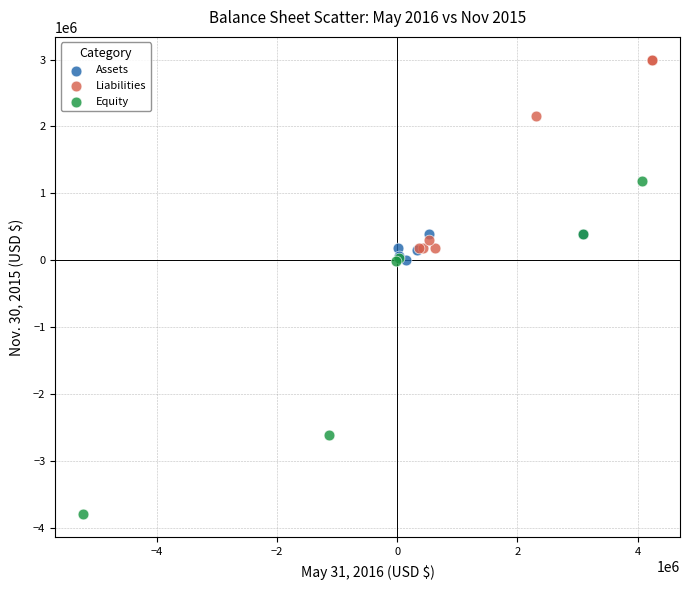

Which series contains the lowest Y value?

Equity